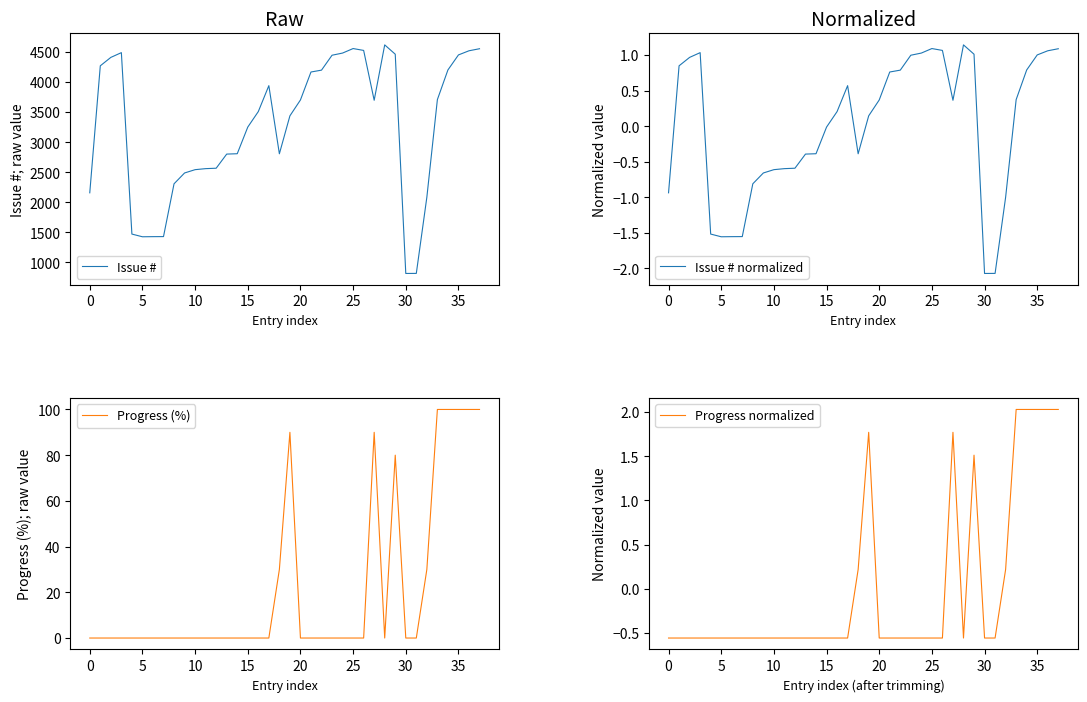

Which series has the widest spread of values?

Issue #